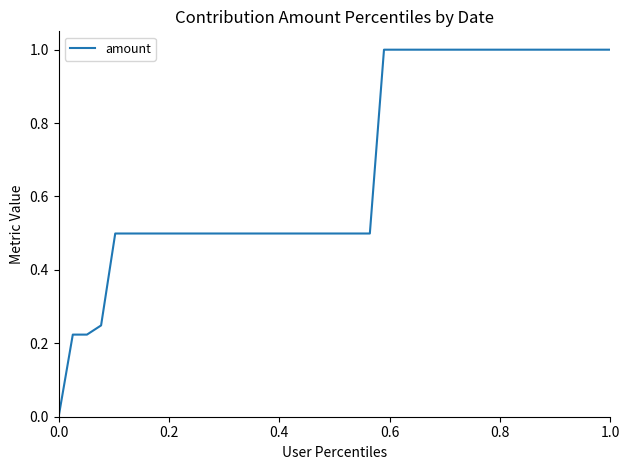

What is the greatest value displayed?

1.0